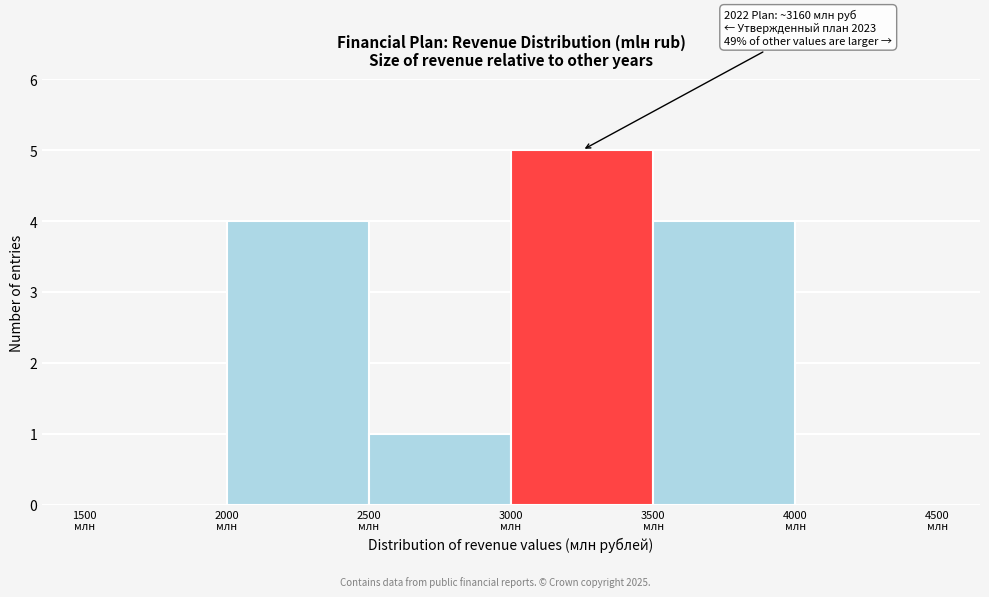

Over which range of the x-axis is the bar tallest?

3000 to 3500